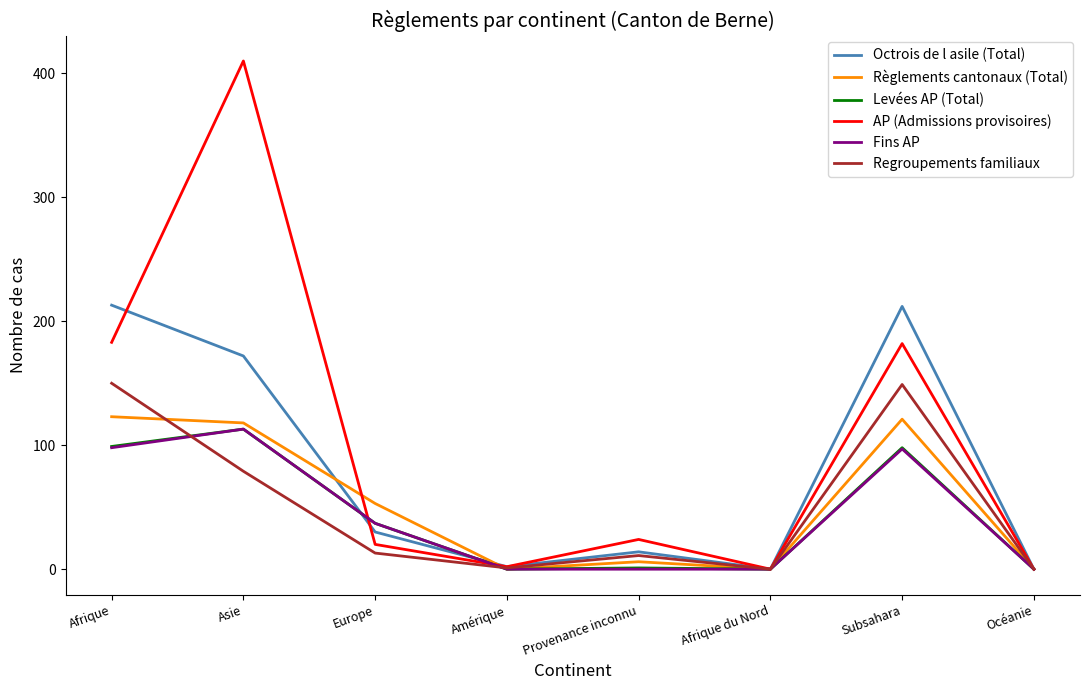

Which series has the largest total across all categories?

AP (Admissions provisoires)